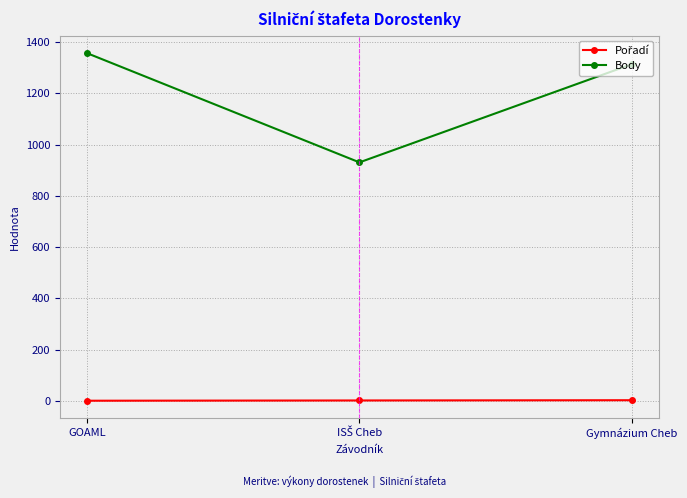

Which series has the largest total across all categories?

Body